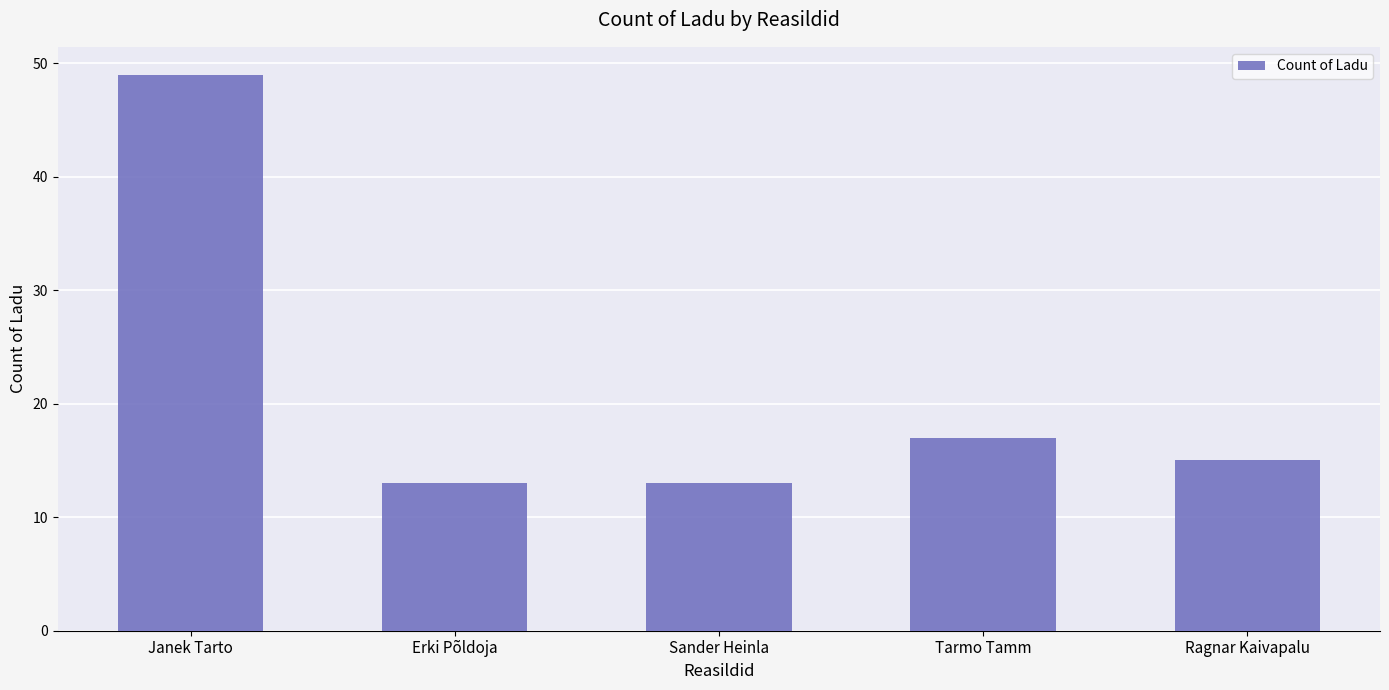

What value does the data have at Ragnar Kaivapalu?

15